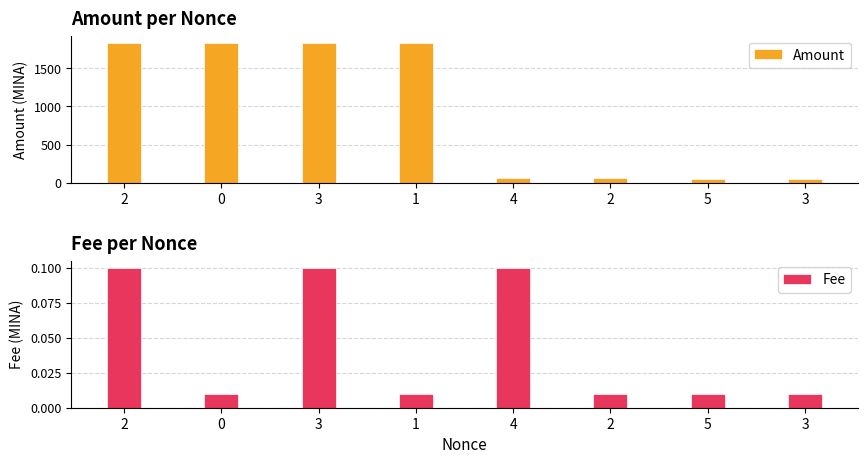

Which series changed the most between 0 and 3?

Amount